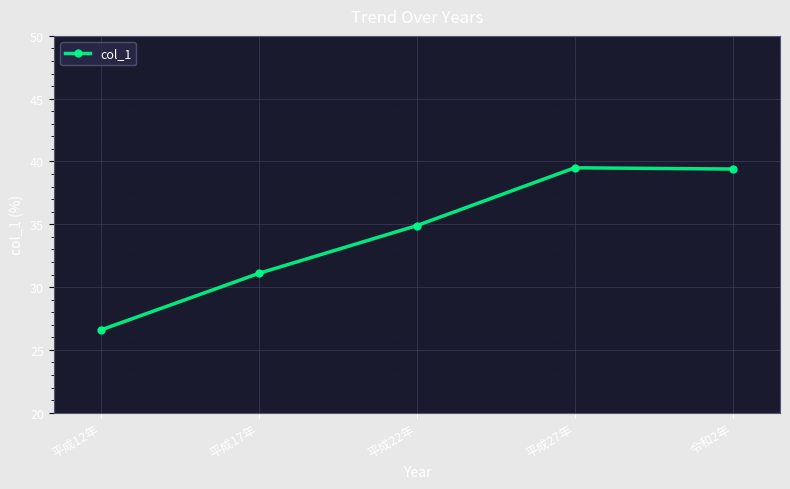

What position from the left is 平成22年?

3